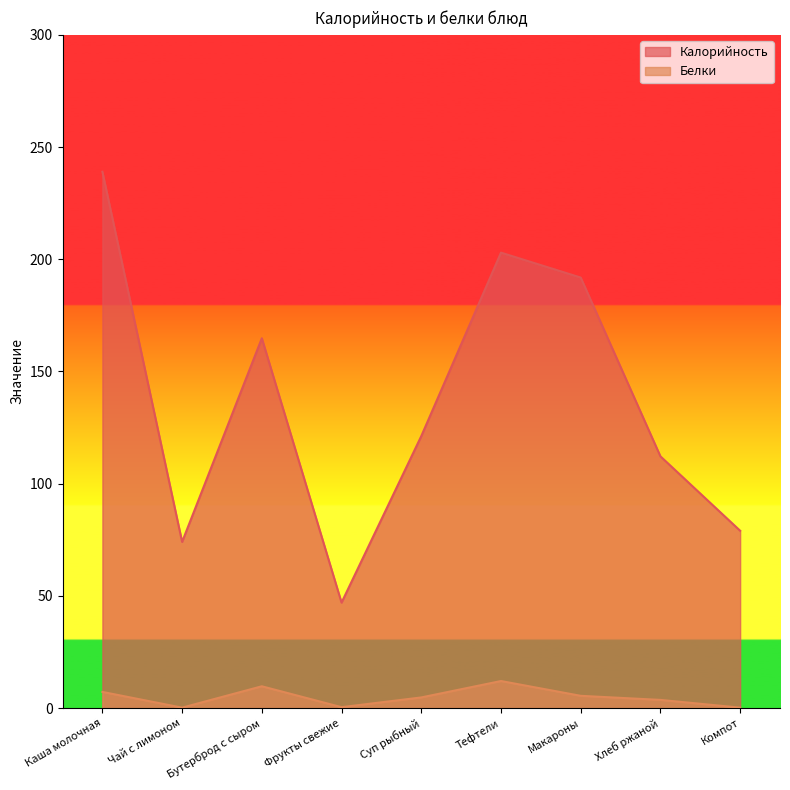

Reading left to right, list all the values displayed in this chart.

Калорийность: Каша молочная=239.0	Чай с лимоном=74.0	Бутерброд с сыром=164.8	Фрукты свежие=47.0	Суп рыбный=121.2	Тефтели=202.9	Макароны=191.8	Хлеб ржаной=112.2	Компот=79.0
Белки: Каша молочная=7.2	Чай с лимоном=0.2	Бутерброд с сыром=9.7	Фрукты свежие=0.4	Суп рыбный=4.7	Тефтели=12.1	Макароны=5.5	Хлеб ржаной=3.6	Компот=0.2